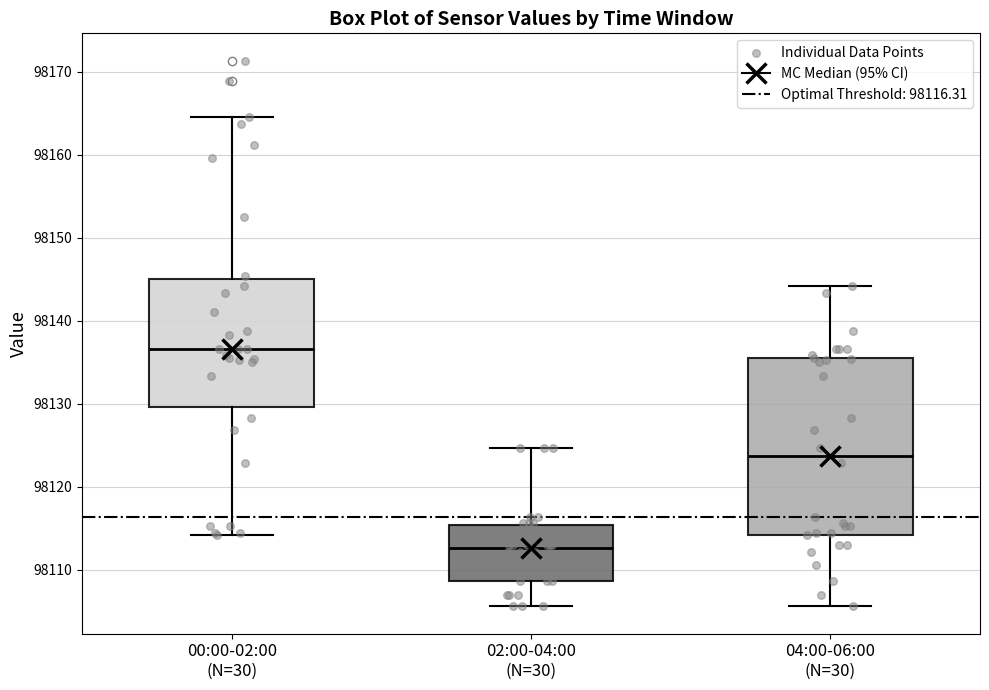

Reading left to right, transcribe this box plot: for each box, give where its median line is, the range the box spans, and where its two whiskers end, as read against the y-axis. The values are not printed on the chart, so give them approximately, as read against the axis.

00:00-02:00 (N=30): median 98137, box 98130 to 98145, whiskers 98114 to 98164
02:00-04:00 (N=30): median 98113, box 98109 to 98115, whiskers 98106 to 98125
04:00-06:00 (N=30): median 98124, box 98114 to 98136, whiskers 98106 to 98144